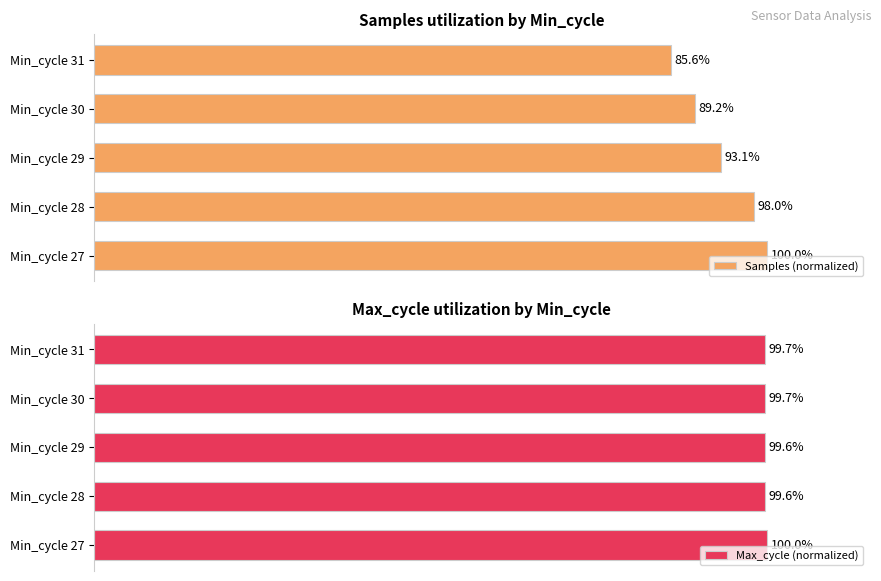

Where is Samples (normalized) nearest to the value 92?

Min_cycle 29